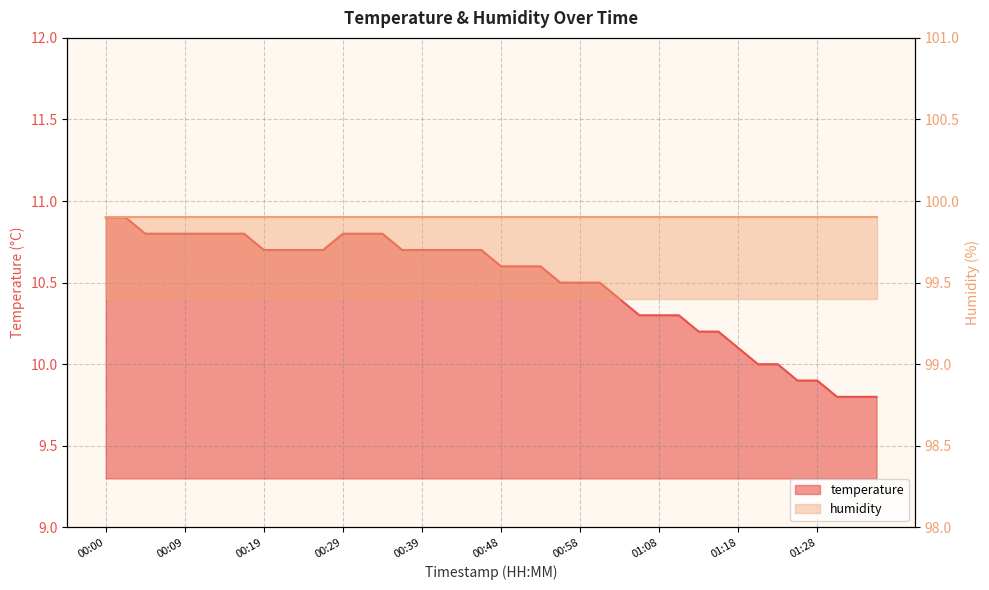

The chart shows a value of 10.5 at 01:01. True or false?

True